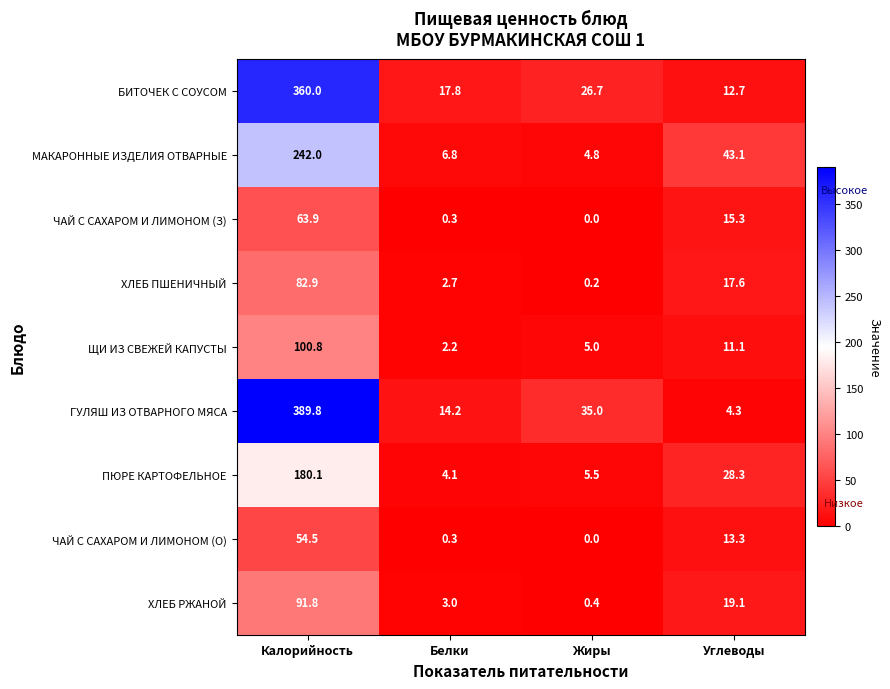

At Калорийность, list the series in order from smallest to largest.

ЧАЙ С САХАРОМ И ЛИМОНОМ (О), ЧАЙ С САХАРОМ И ЛИМОНОМ (З), ХЛЕБ ПШЕНИЧНЫЙ, ХЛЕБ РЖАНОЙ, ЩИ ИЗ СВЕЖЕЙ КАПУСТЫ, ПЮРЕ КАРТОФЕЛЬНОЕ, МАКАРОННЫЕ ИЗДЕЛИЯ ОТВАРНЫЕ, БИТОЧЕК С СОУСОМ, ГУЛЯШ ИЗ ОТВАРНОГО МЯСА